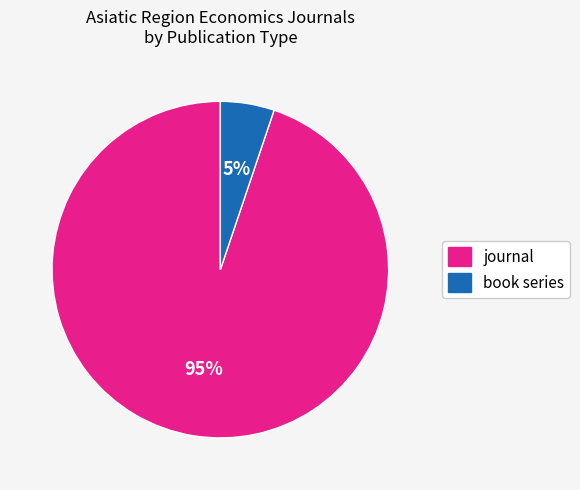

Is it true that journal is 95% of the pie?

True